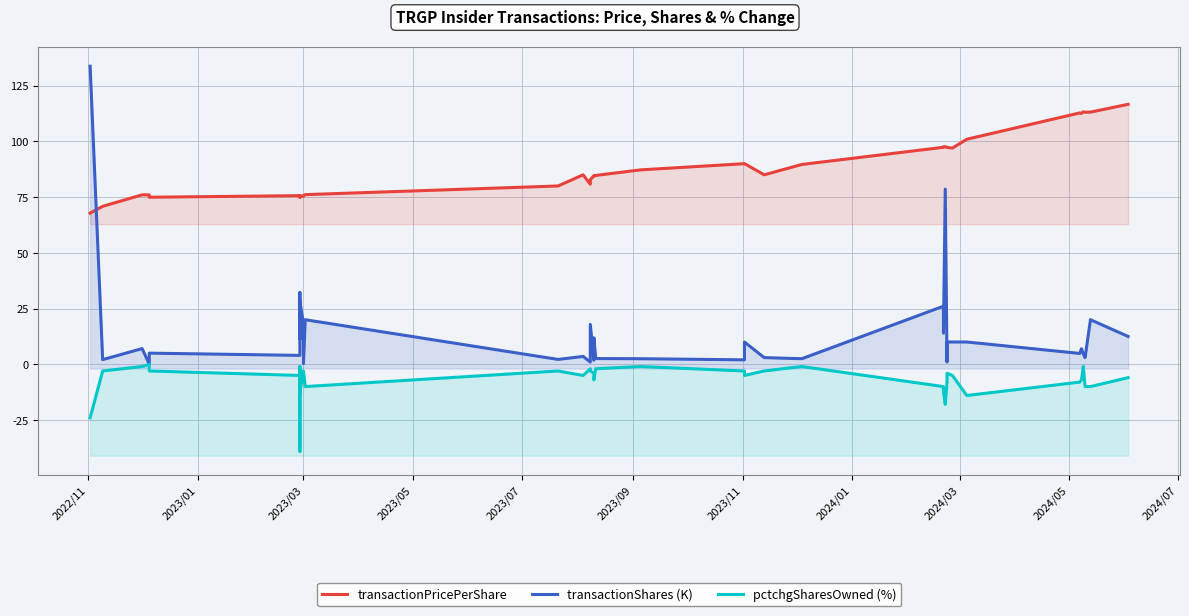

True or false: pctchgSharesOwned (%) and transactionPricePerShare cross at least once.

False